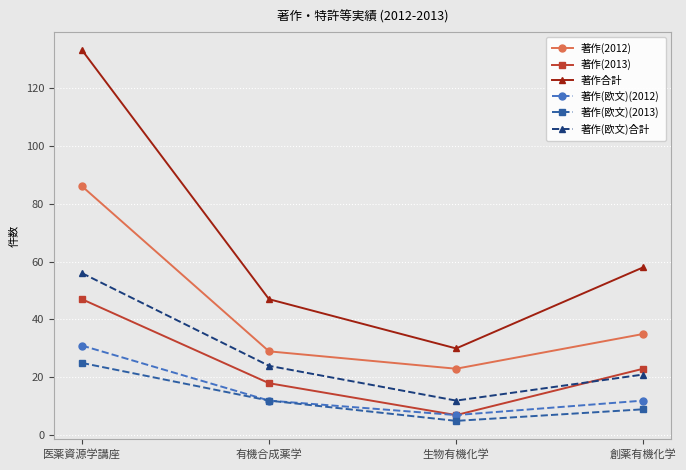

What is the label of the 2nd point from the right?

生物有機化学